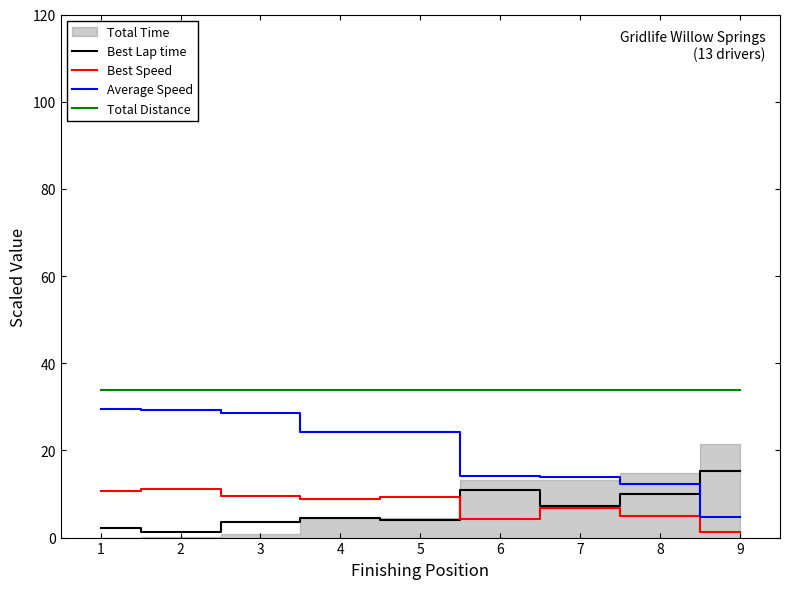

Where is Best Speed nearest to the value 6?

7